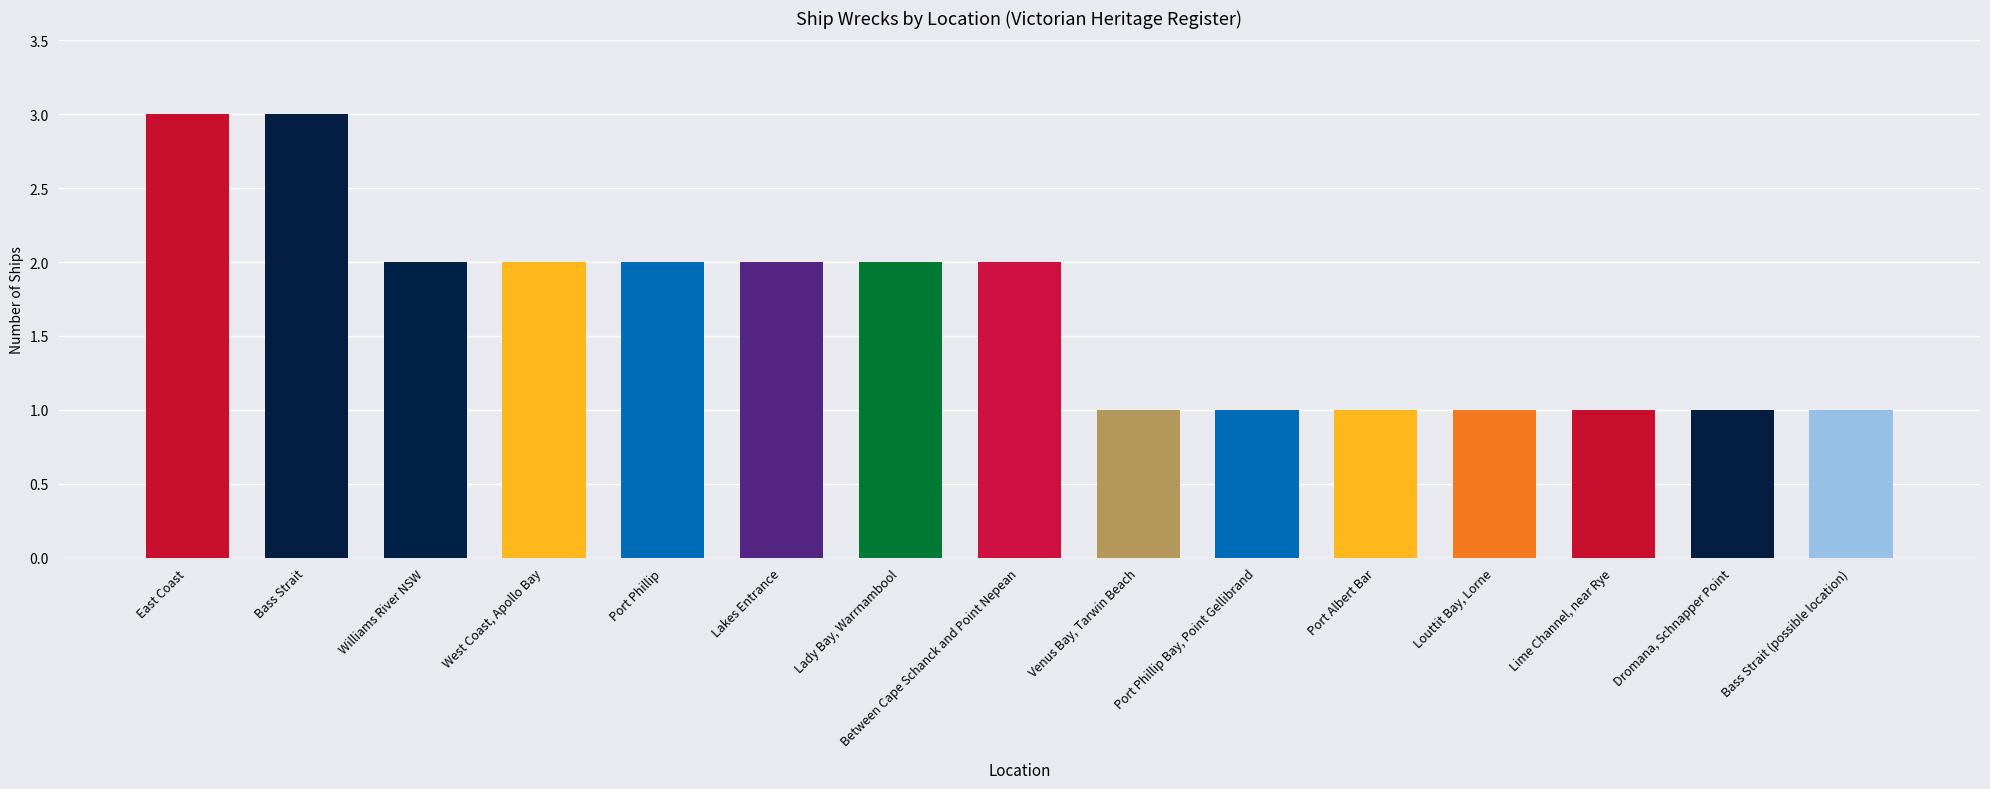

Approximately how many times larger is the value at Lakes Entrance compared to Venus Bay, Tarwin Beach?

2.0